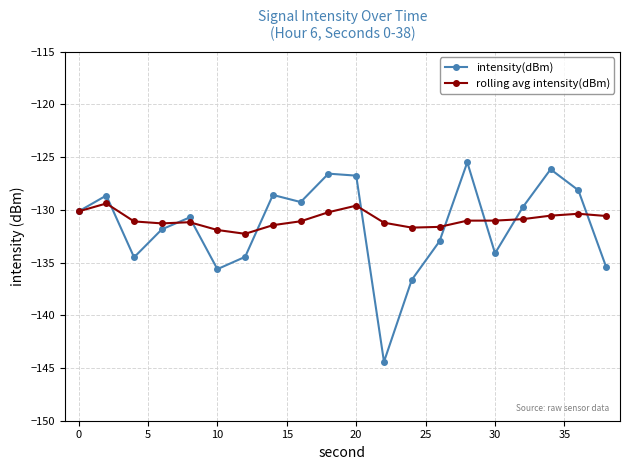

What is the minimum value for rolling avg intensity(dBm)?

-132.3